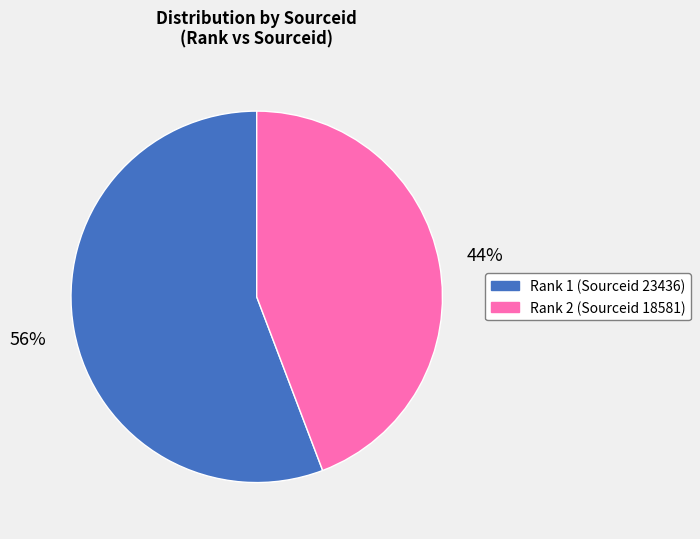

To the nearest percent, what is the difference between the largest and smallest slice percentages?

12%